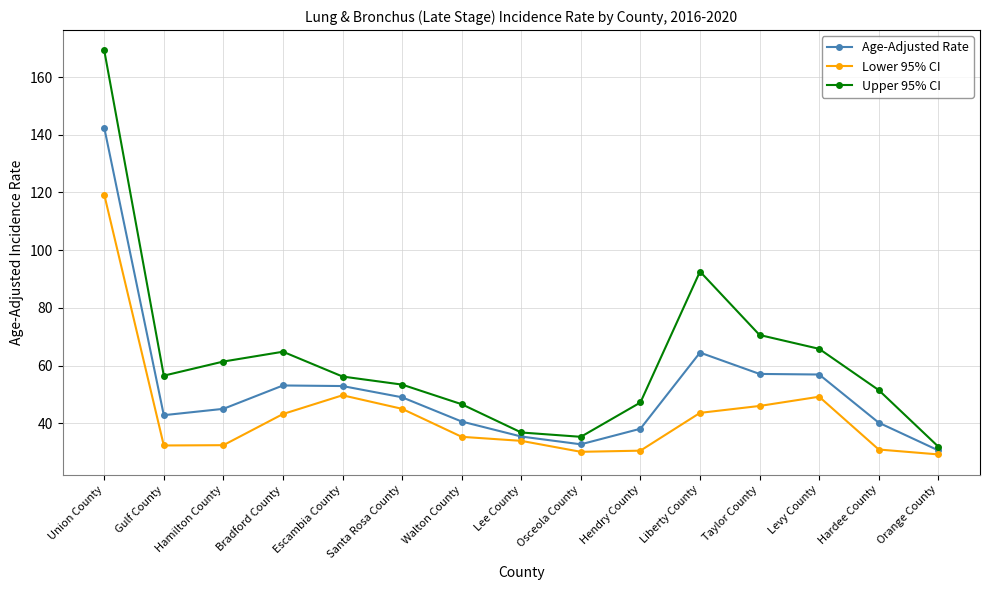

The value of Lower 95% CI at Orange County is 29.2. True or false?

True